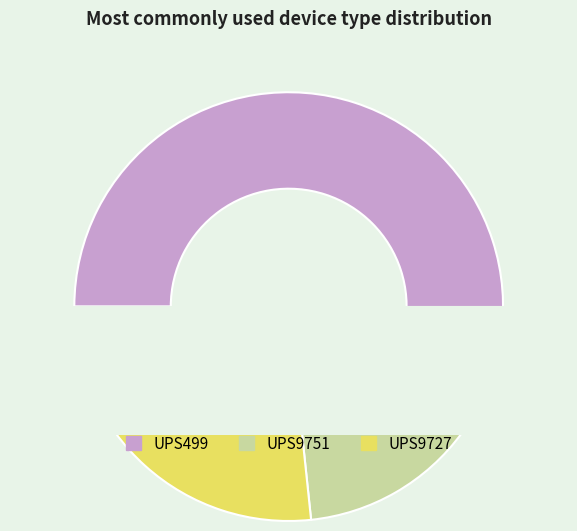

What is the total percentage of UPS499 and UPS9727?

86.7%